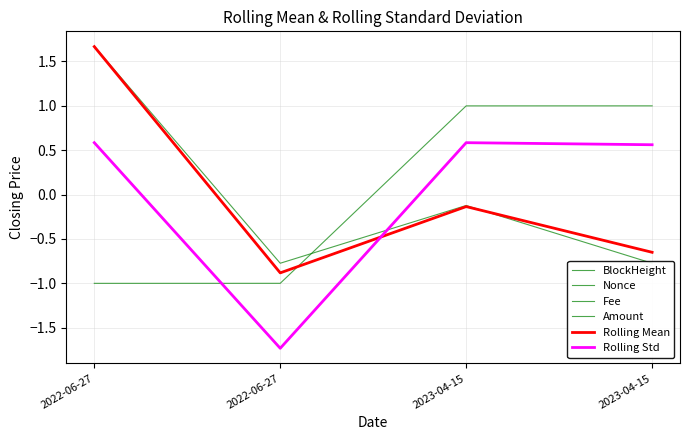

Does the chart have visible grid lines?

Yes